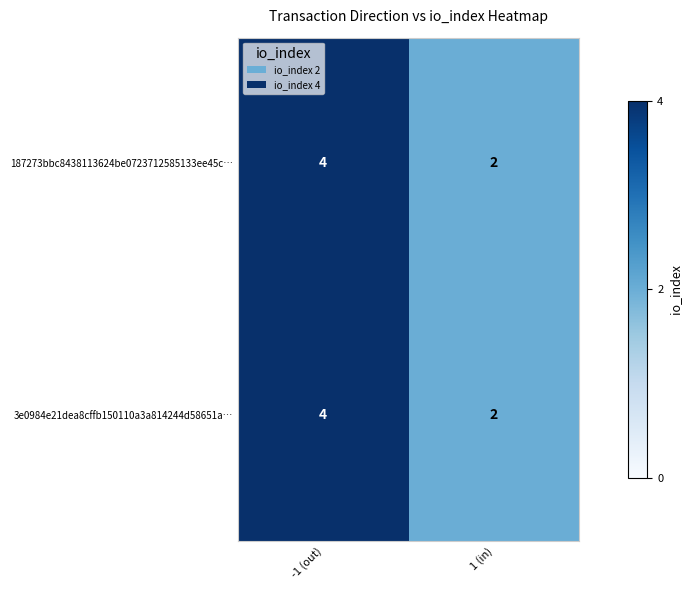

What value does the 187273bbc8438113624be0723712585133ee45c… series have at -1 (out)?

4